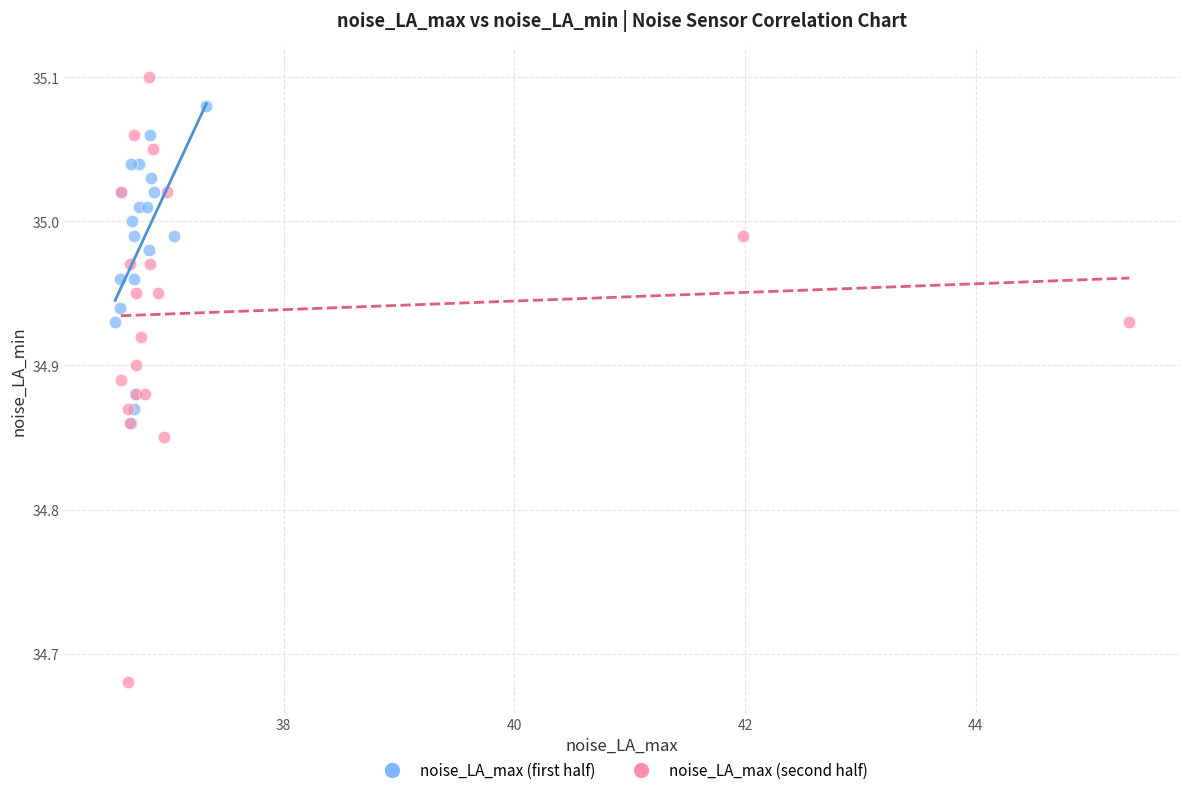

Which series has the widest spread of Y values?

noise_LA_max (second half)